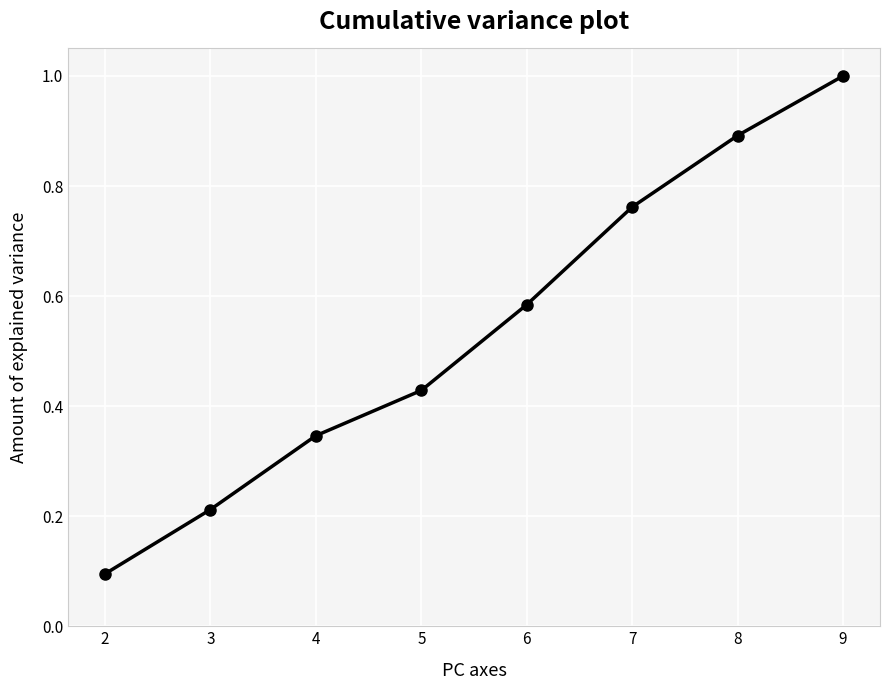

How many lines are shown in the chart?

1